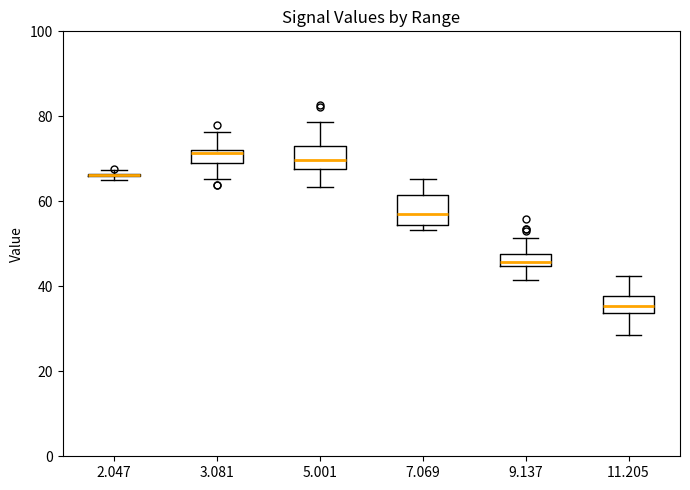

Which box is the tallest, from its lower edge to its upper edge?

7.069